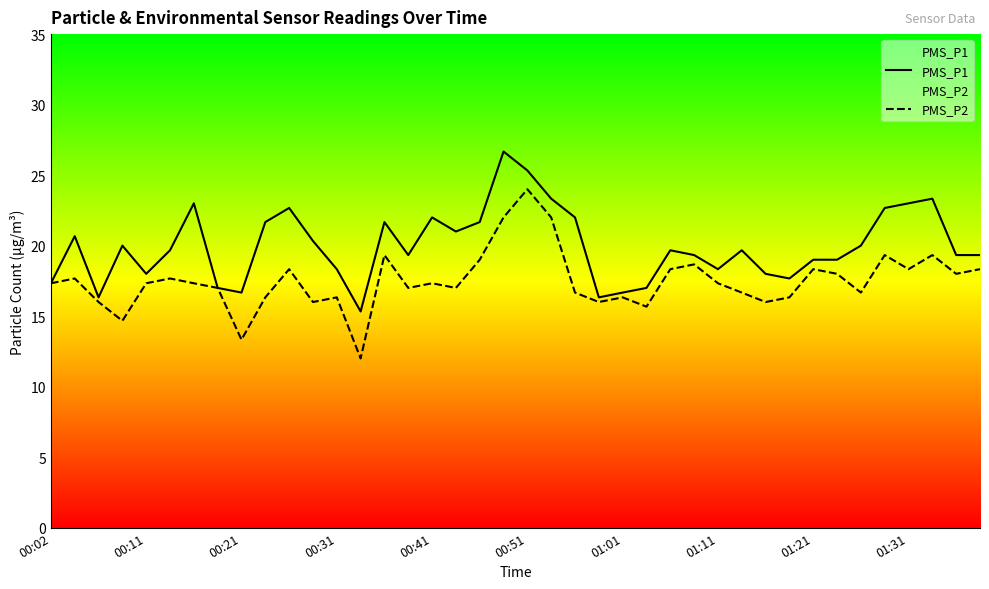

What are all the series names shown in the legend?

PMS_P1, PMS_P2